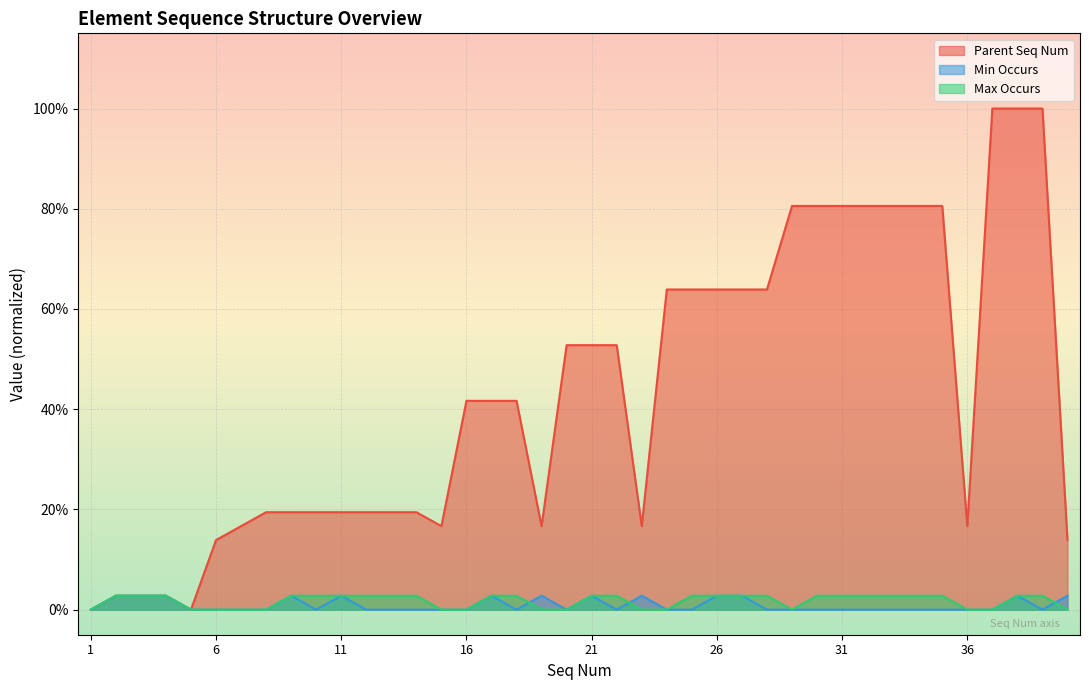

How many lines are shown in the chart?

3